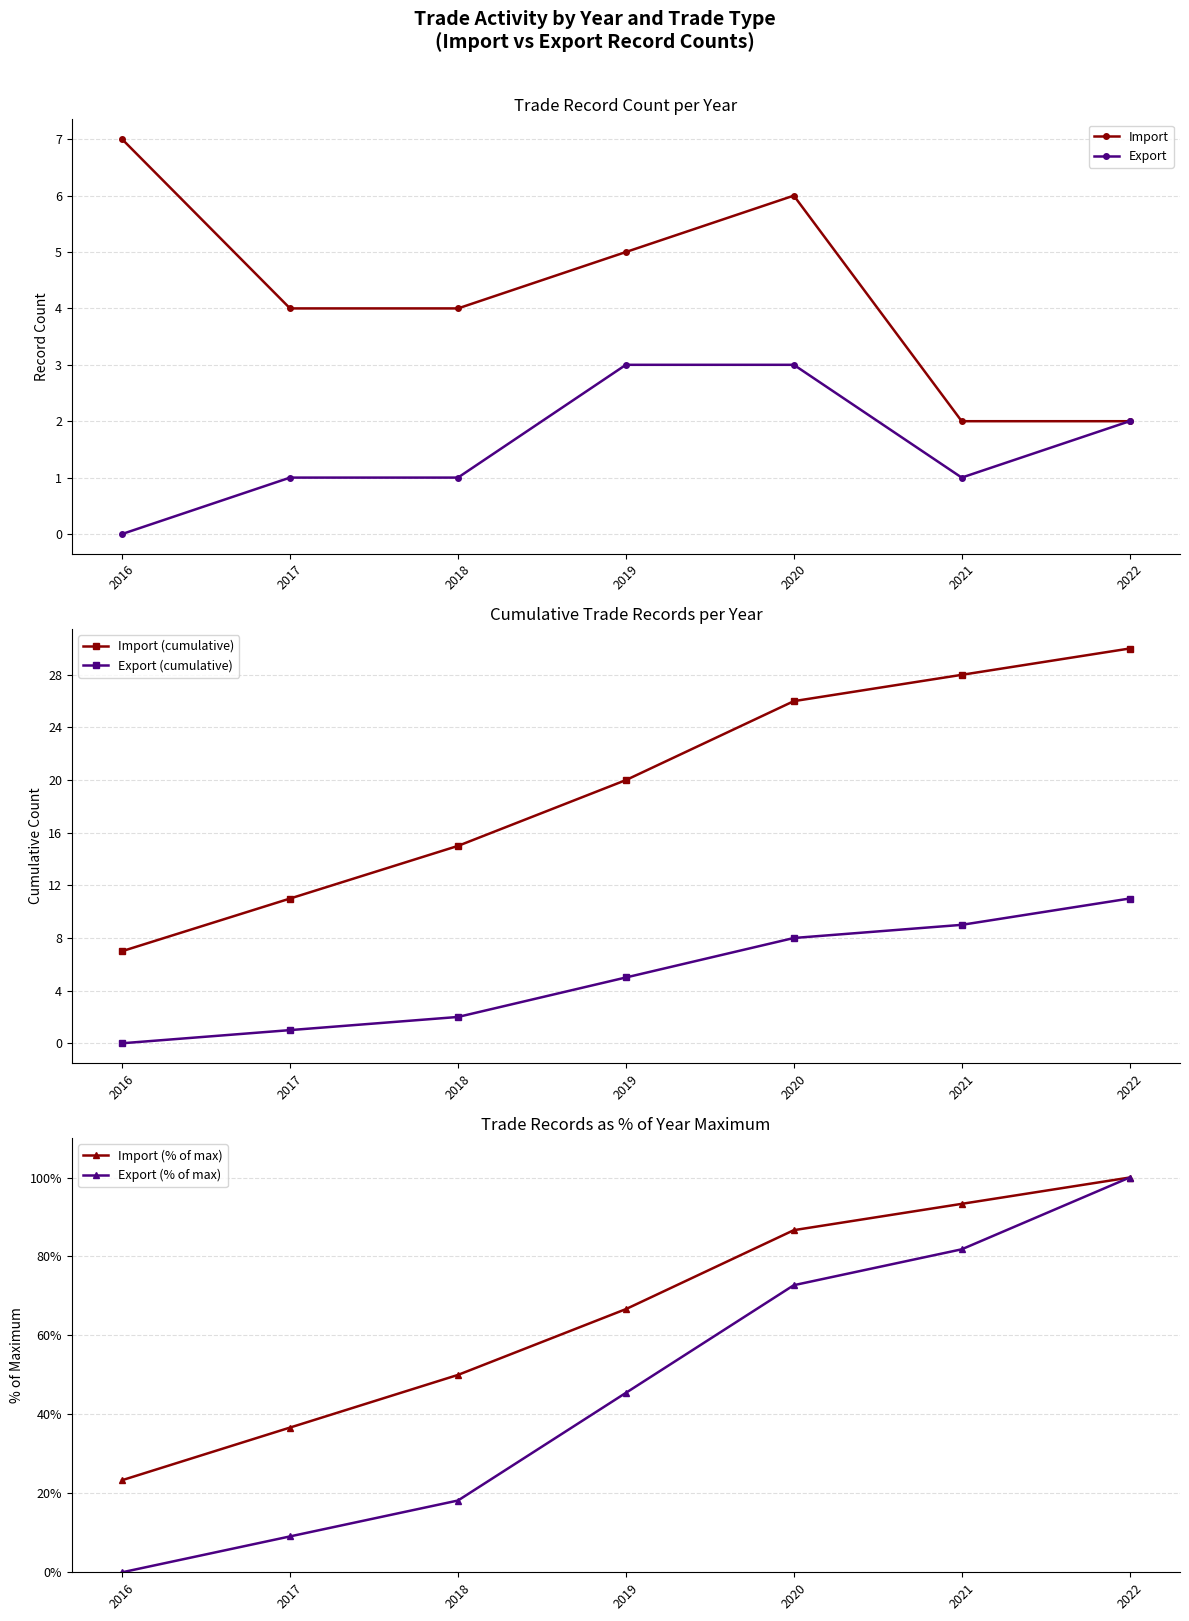

Which series changed the most between 2017 and 2018?

Import (% of max)